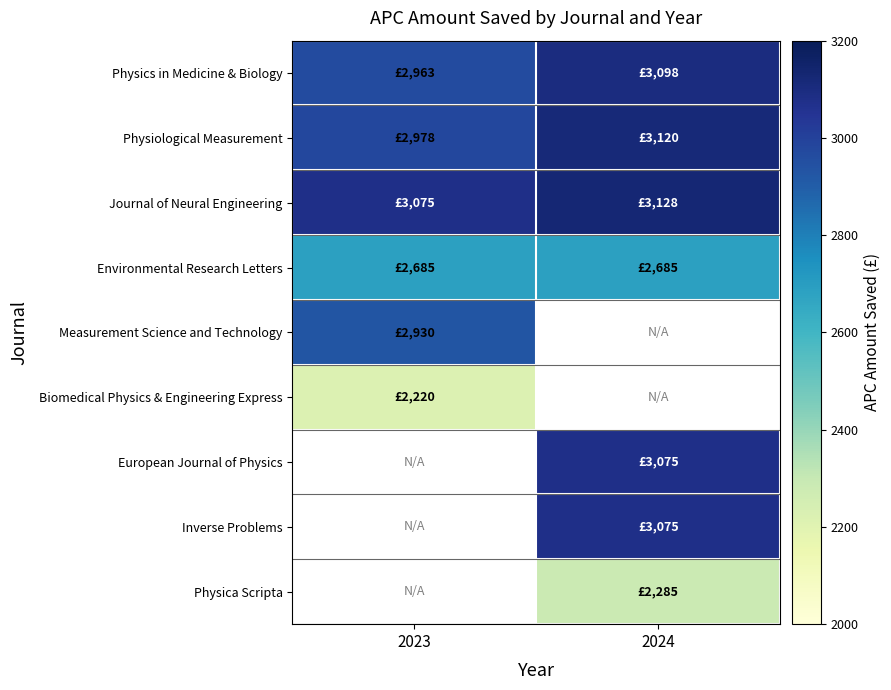

At how many categories does at least one series exceed 3062?

2